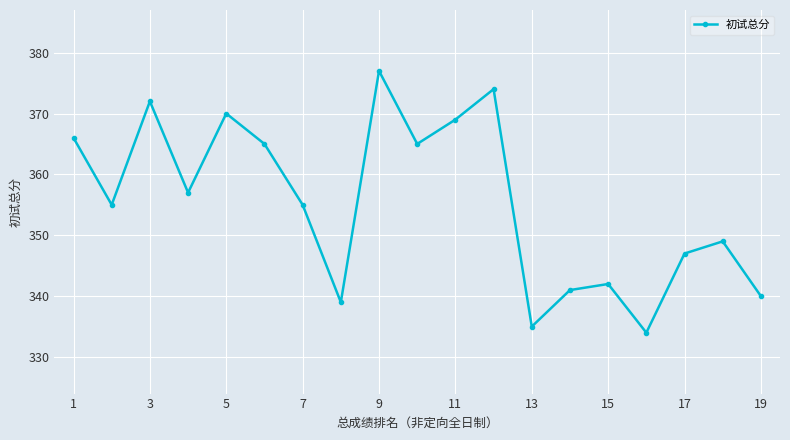

True or false: there are more than 0 points higher than both neighbors.

True